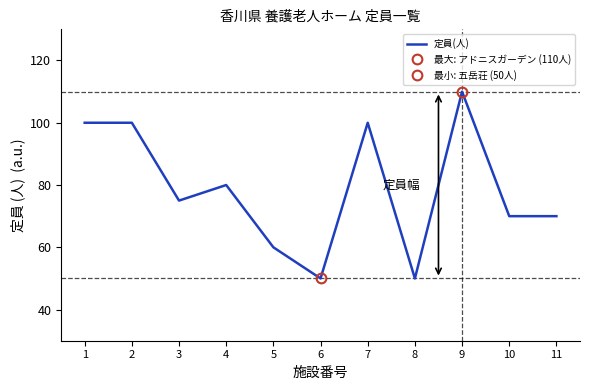

List the labels in order of value, smallest first.

6, 8, 5, 10, 11, 3, 4, 1, 2, 7, 9